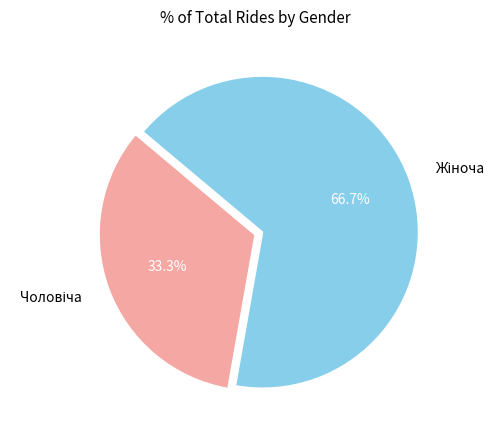

How many slices are in this pie chart?

2